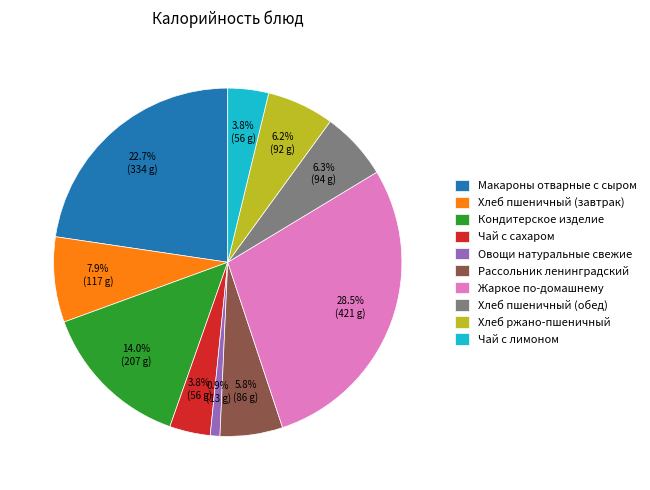

Between Рассольник ленинградский and Хлеб пшеничный (обед), which is larger?

Хлеб пшеничный (обед)